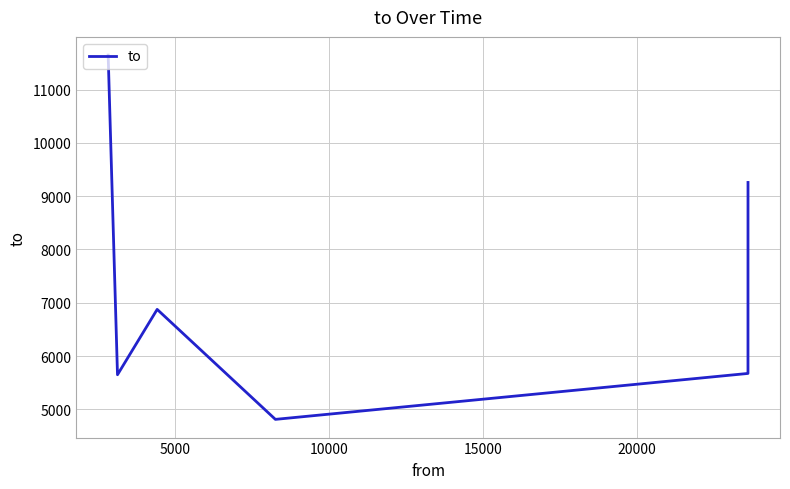

What is the minimum value shown in the chart?

4812.3